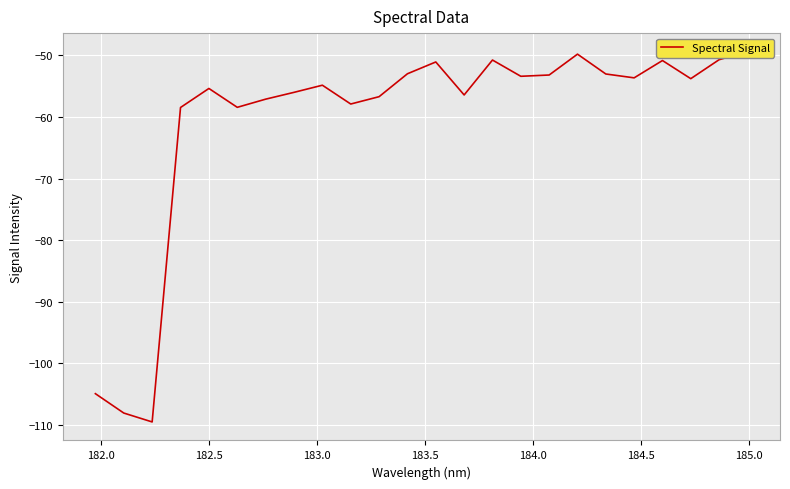

What is the maximum value shown in the chart?

-49.4